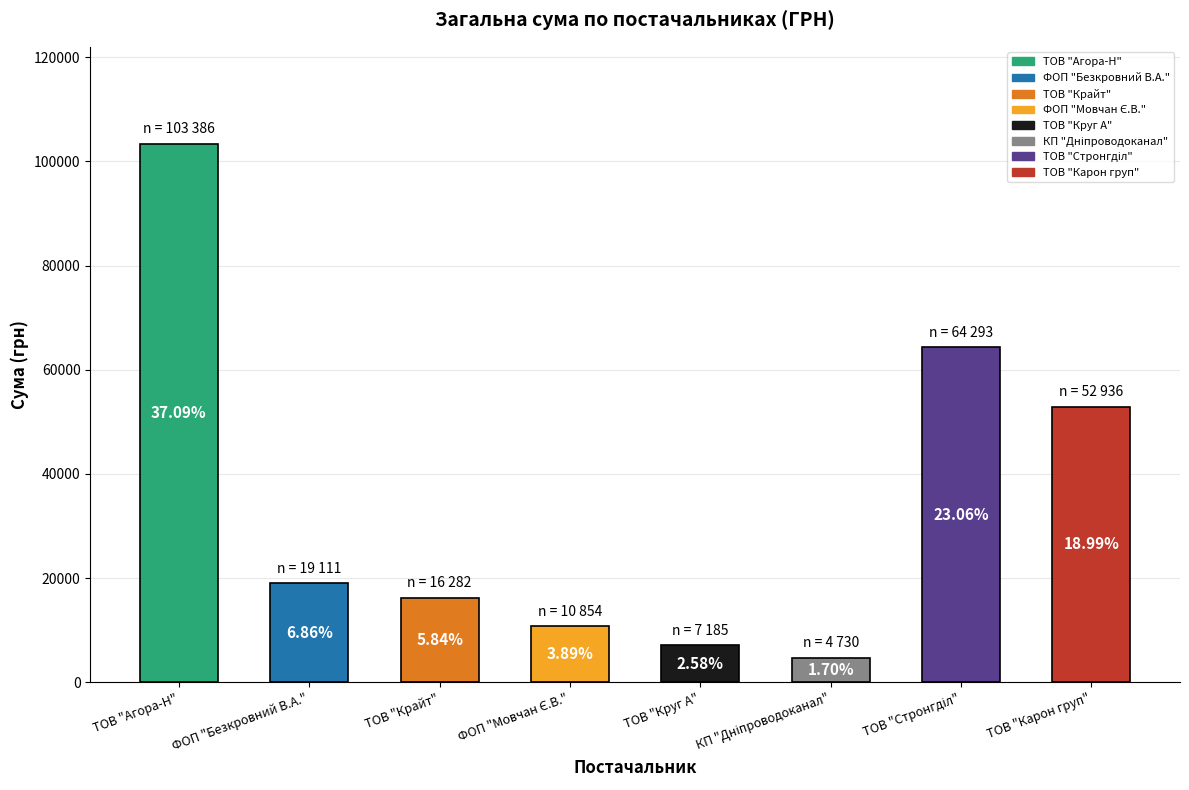

Are the bars horizontal?

No